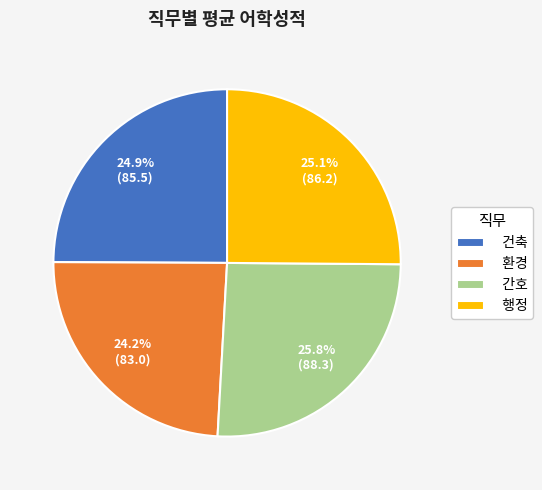

To the nearest percent, what portion does 건축 represent?

25%